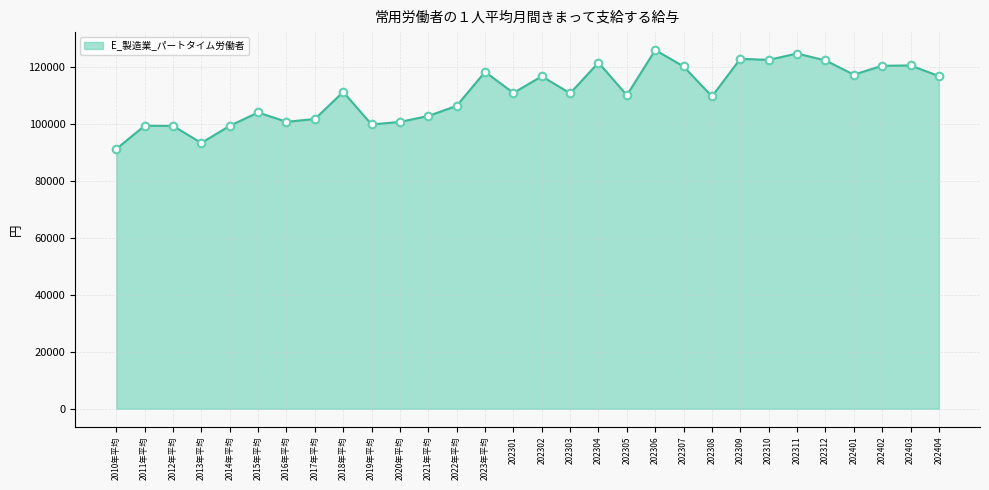

Which series reaches the maximum Y coordinate?

E_製造業_パートタイム労働者_line